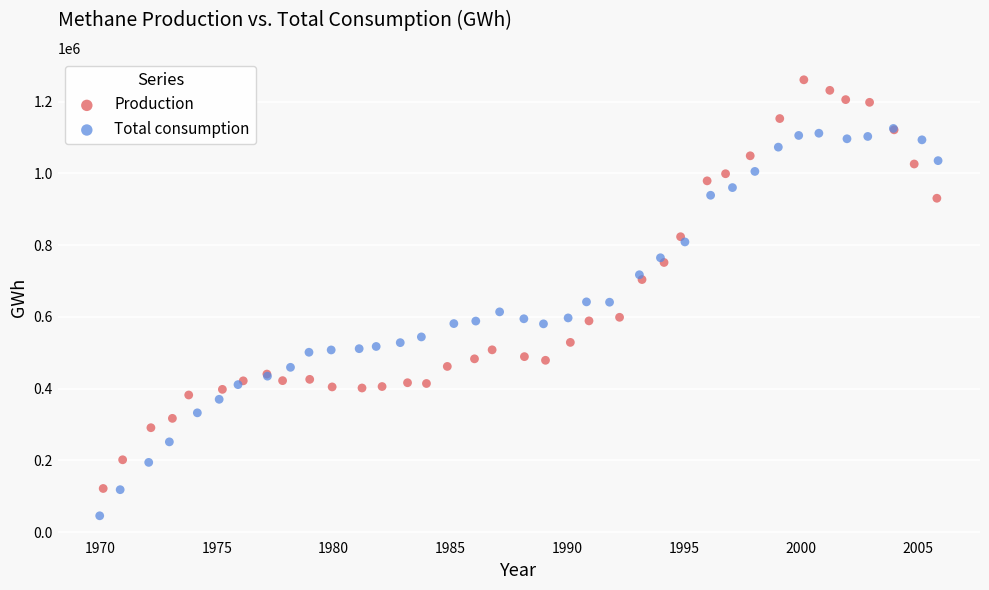

Which series has the largest Y range (max minus min)?

Production